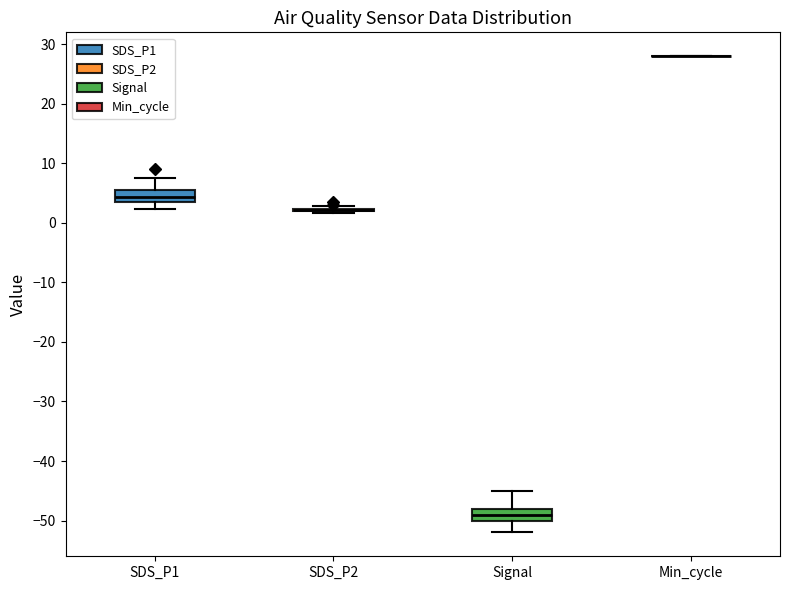

Reading left to right, read every box against the y-axis: the position of its median line, the range the box covers, and the ends of its whiskers. The values are not printed on the chart, so give them approximately, as read against the axis.

SDS_P1: median 4, box 3 to 5, whiskers 2 to 8
SDS_P2: box collapsed to a line at 2, whiskers 2 to 3
Signal: median -49, box -50 to -48, whiskers -52 to -45
Min_cycle: box collapsed to a line at 28, whiskers 28 to 28